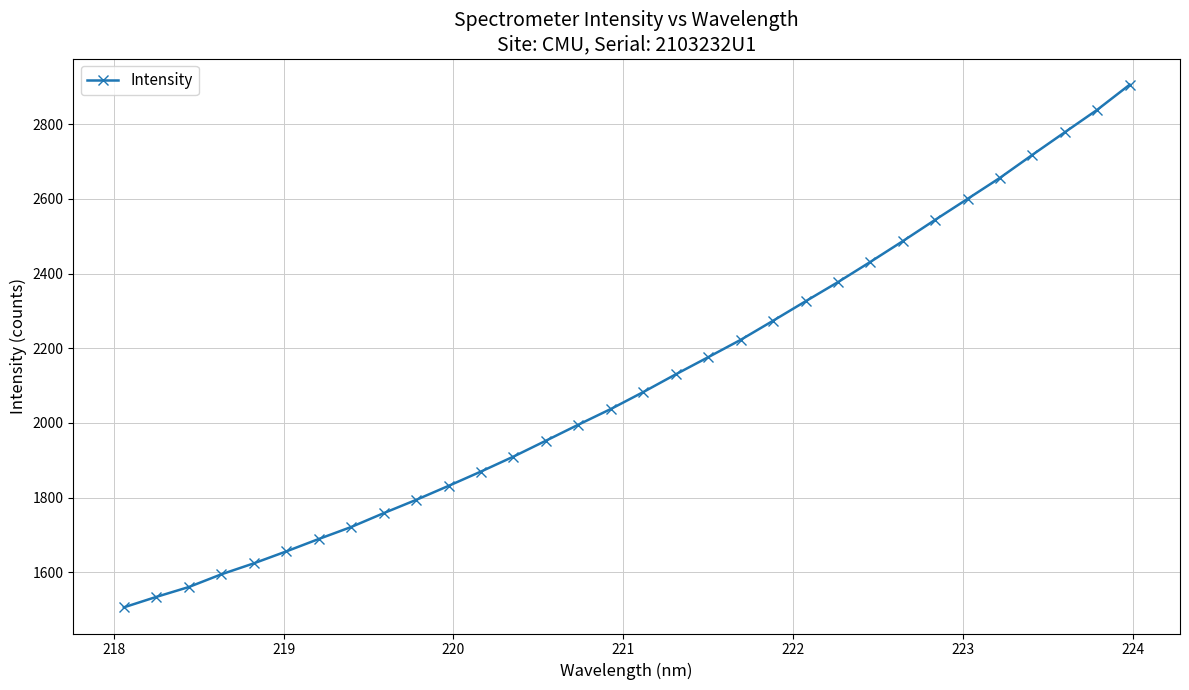

True or false: the data has more than 2 interior local peaks.

False